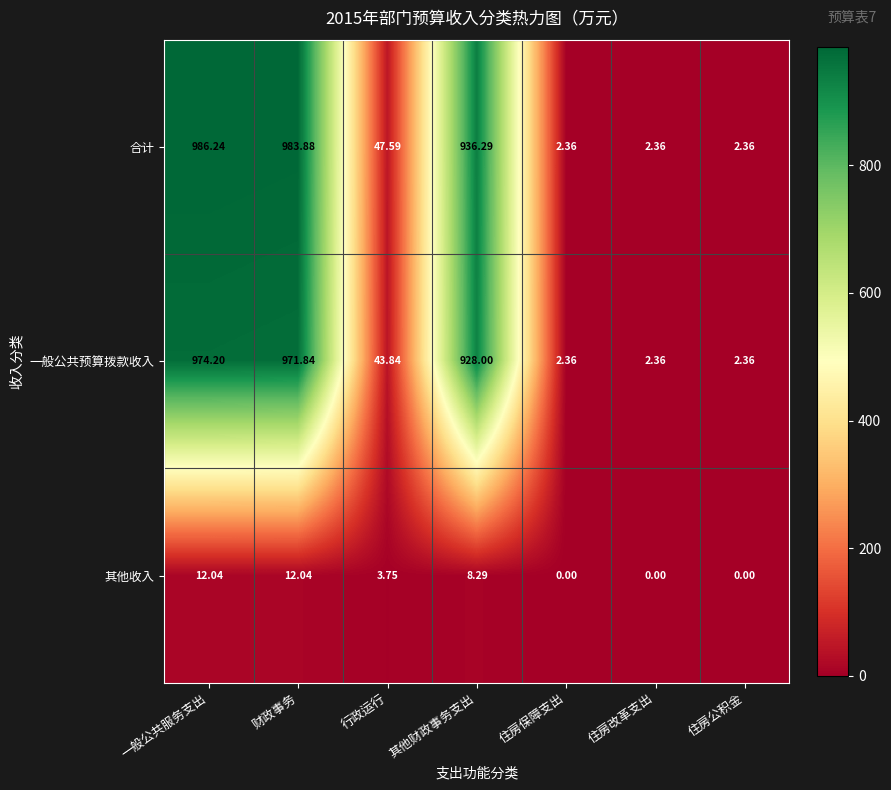

How many distinct data groups are displayed?

3